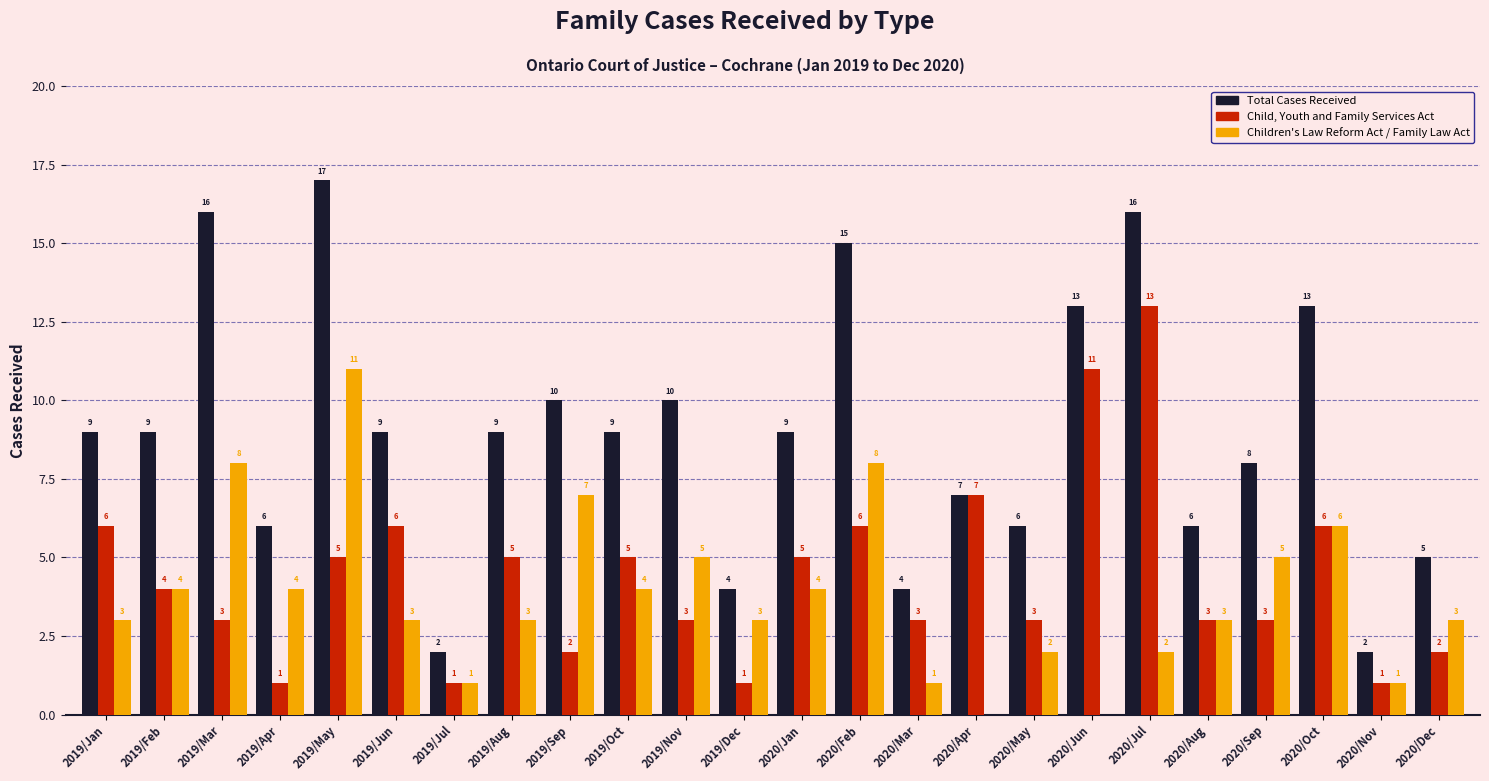

Reading left to right, transcribe all the data shown in this chart.

Total Cases Received: 2019/Jan=9	2019/Feb=9	2019/Mar=16	2019/Apr=6	2019/May=17	2019/Jun=9	2019/Jul=2	2019/Aug=9	2019/Sep=10	2019/Oct=9	2019/Nov=10	2019/Dec=4	2020/Jan=9	2020/Feb=15	2020/Mar=4	2020/Apr=7	2020/May=6	2020/Jun=13	2020/Jul=16	2020/Aug=6	2020/Sep=8	2020/Oct=13	2020/Nov=2	2020/Dec=5
Child, Youth and Family Services Act: 2019/Jan=6	2019/Feb=4	2019/Mar=3	2019/Apr=1	2019/May=5	2019/Jun=6	2019/Jul=1	2019/Aug=5	2019/Sep=2	2019/Oct=5	2019/Nov=3	2019/Dec=1	2020/Jan=5	2020/Feb=6	2020/Mar=3	2020/Apr=7	2020/May=3	2020/Jun=11	2020/Jul=13	2020/Aug=3	2020/Sep=3	2020/Oct=6	2020/Nov=1	2020/Dec=2
Children's Law Reform Act / Family Law Act: 2019/Jan=3	2019/Feb=4	2019/Mar=8	2019/Apr=4	2019/May=11	2019/Jun=3	2019/Jul=1	2019/Aug=3	2019/Sep=7	2019/Oct=4	2019/Nov=5	2019/Dec=3	2020/Jan=4	2020/Feb=8	2020/Mar=1	2020/Apr=0	2020/May=2	2020/Jun=0	2020/Jul=2	2020/Aug=3	2020/Sep=5	2020/Oct=6	2020/Nov=1	2020/Dec=3